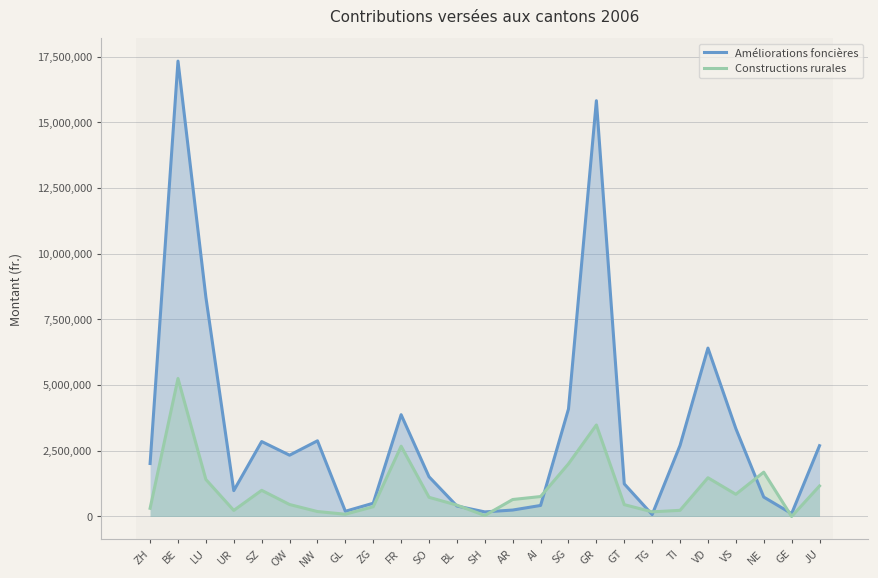

What is the approximate value of Constructions rurales at NW?

187933